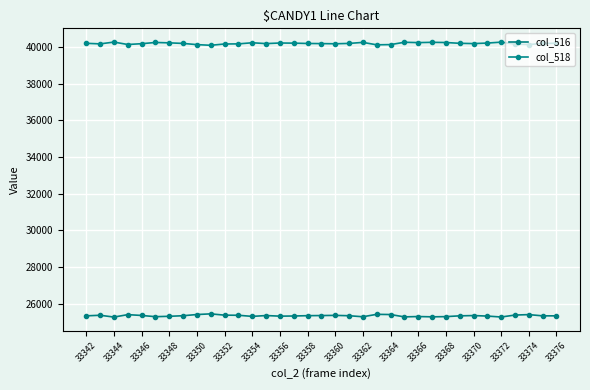

Does the chart have visible grid lines?

Yes